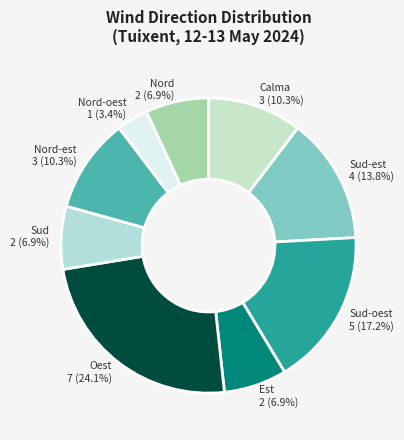

What is the ratio of the value at Sud-oest 5 (17.2%) to the value at Sud 2 (6.9%)?

2.5